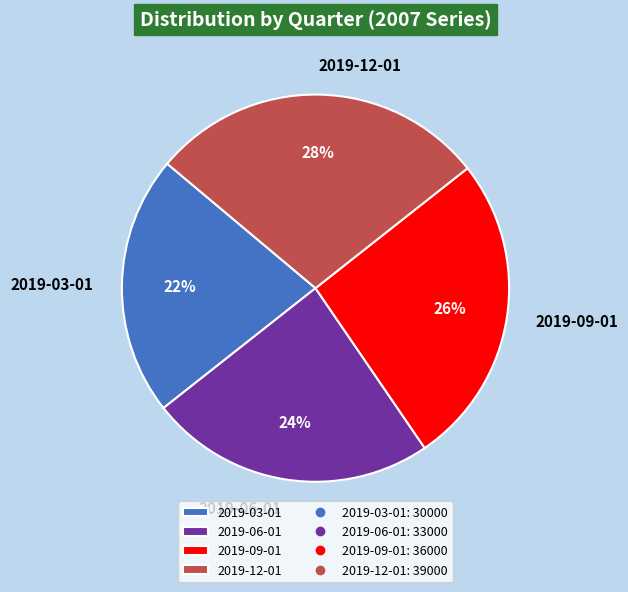

Which slice is the smallest?

2019-03-01